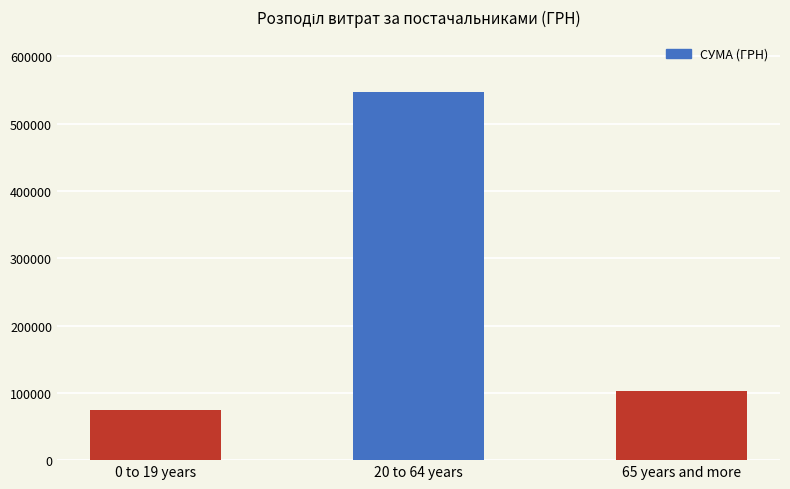

What position from the right is 20 to 64 years?

2